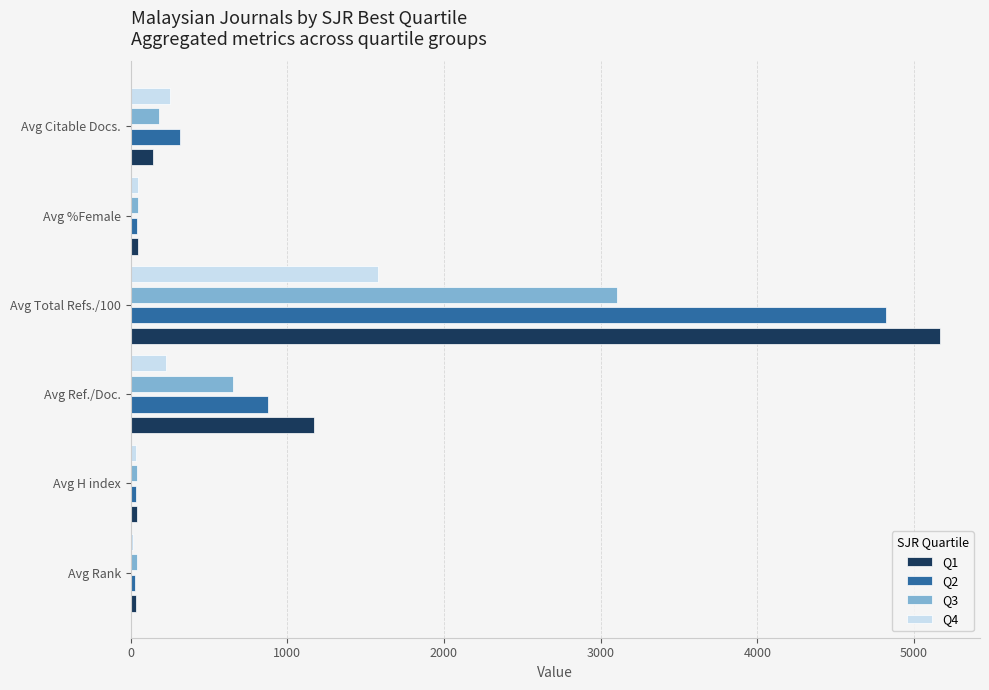

At which category is the sum across all series the highest?

Avg Total Refs./100